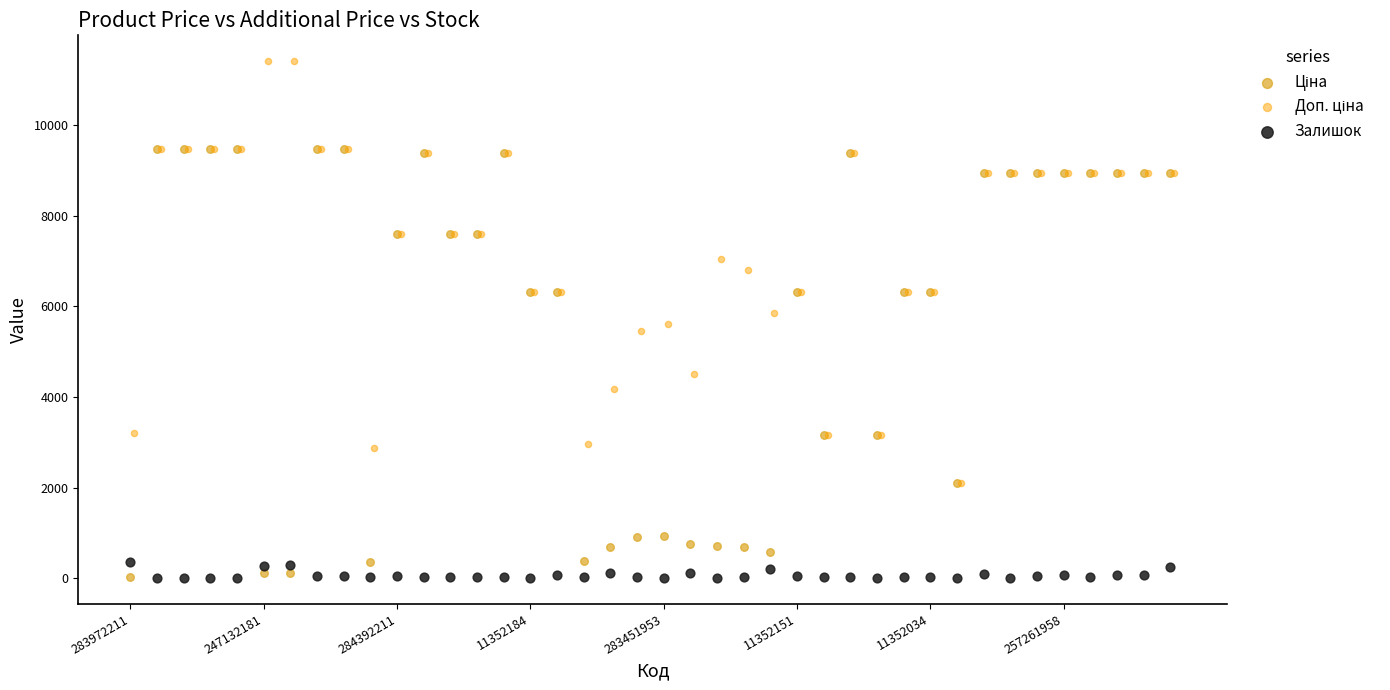

What are all the series names shown in the legend?

Ціна, Доп. ціна, Залишок